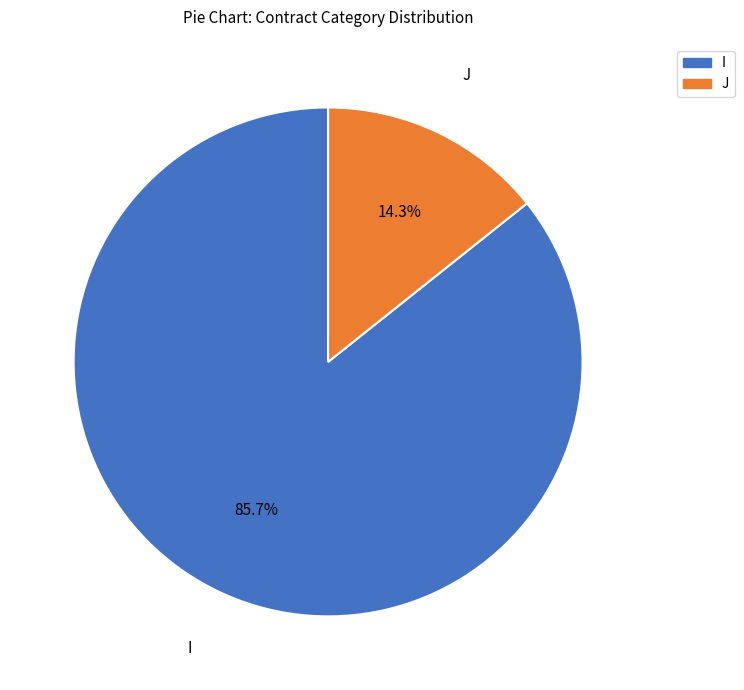

Which slice is the largest?

I